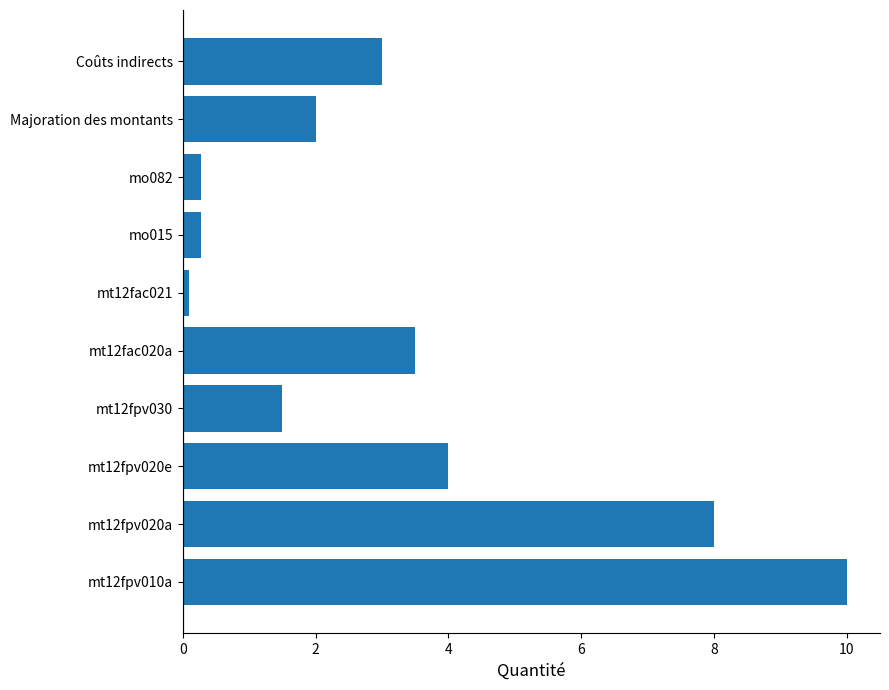

Which label corresponds to the smallest value in the chart?

mt12fac021